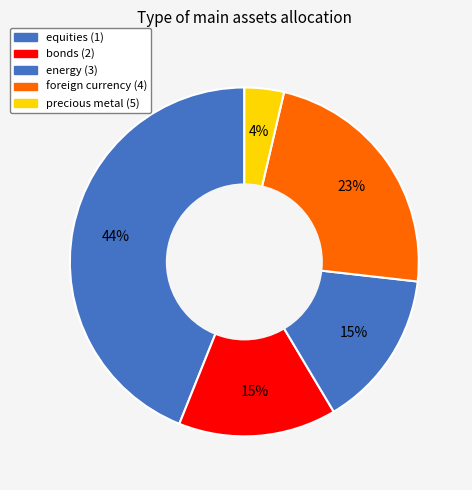

Count the number of slices in the pie.

5